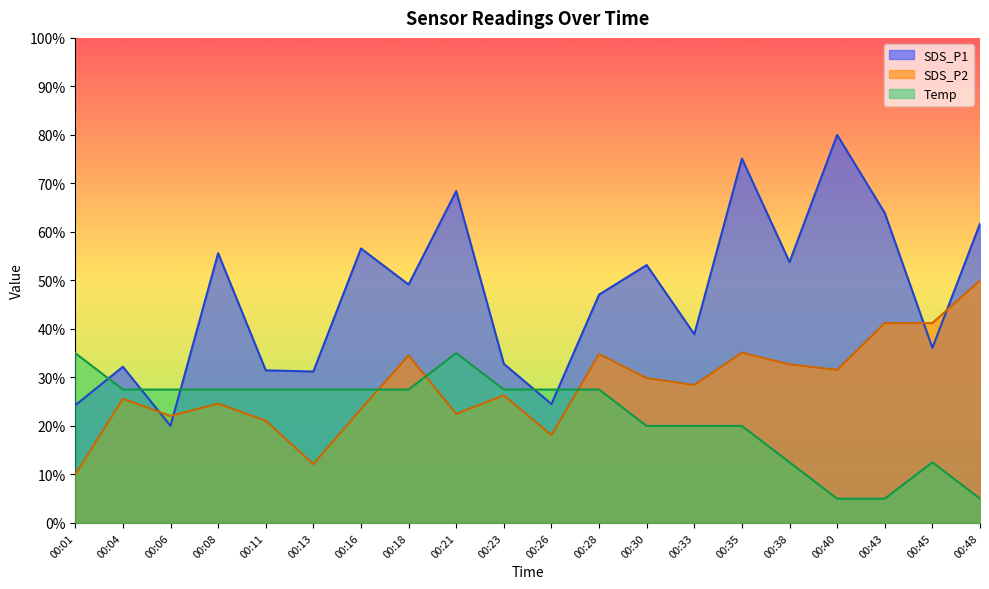

True or false: SDS_P2 has a value of 59.7 at 00:35.

False